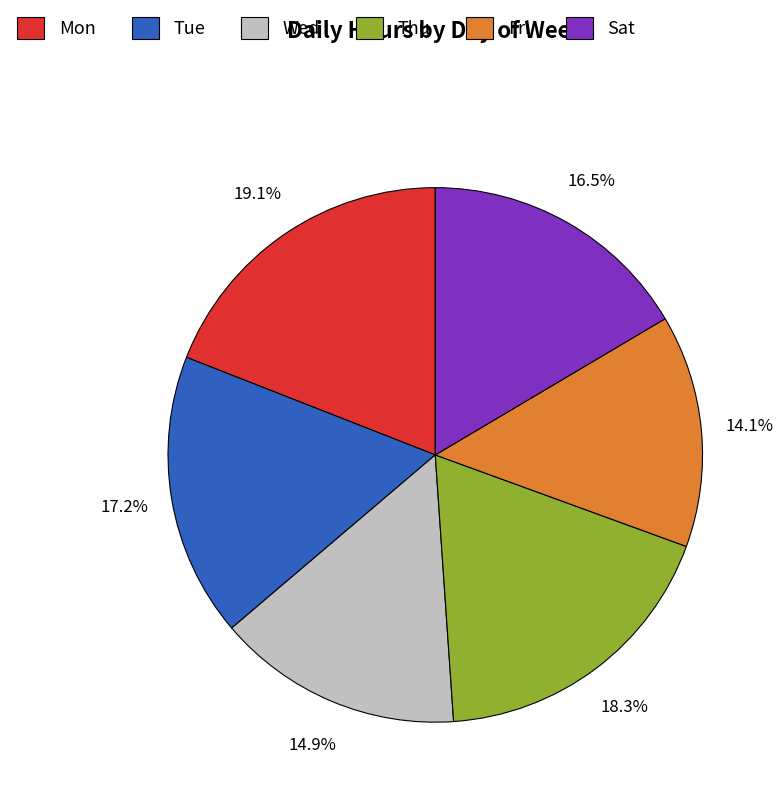

What percentage is the Wed slice, to the nearest percent?

15%